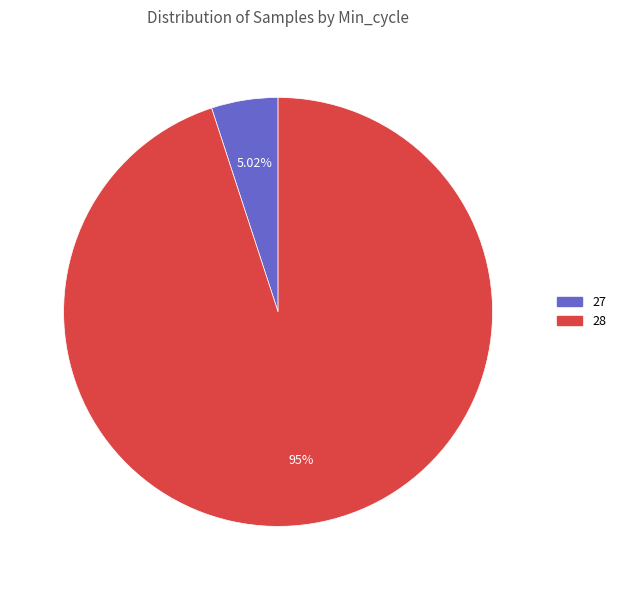

Does any single category account for the majority?

Yes